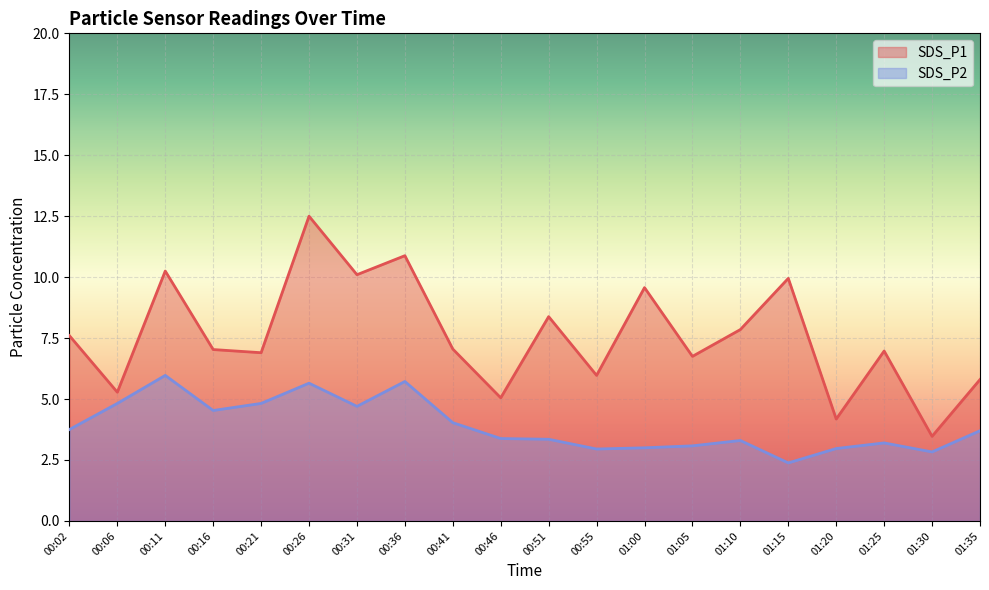

What are all the series names shown in the legend?

SDS_P1, SDS_P2